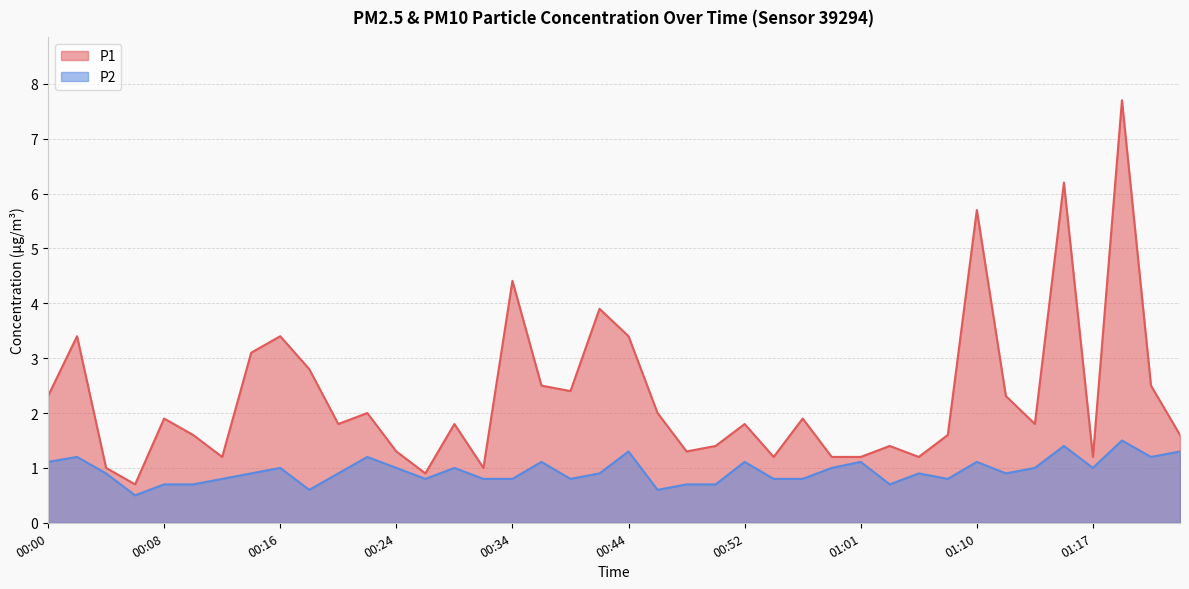

What are all the series names shown in the legend?

P1, P2